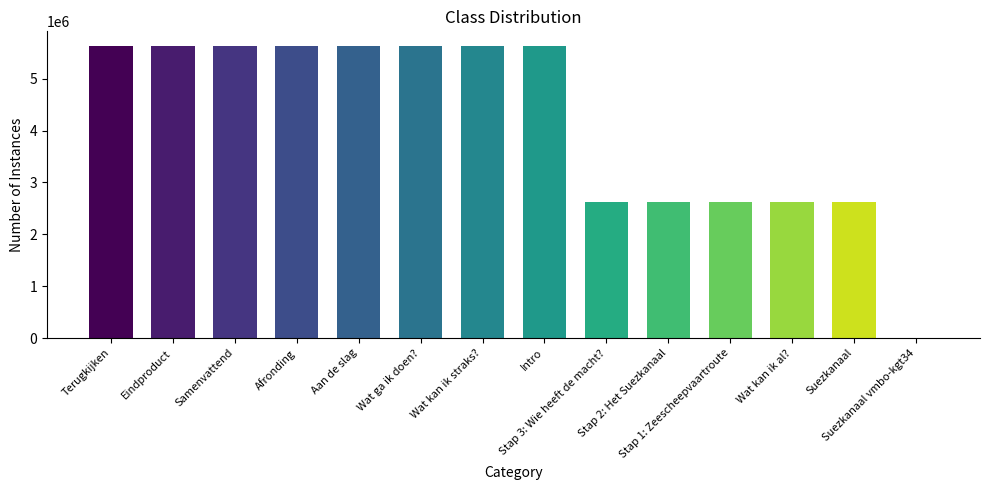

What is the greatest value displayed?

5633054